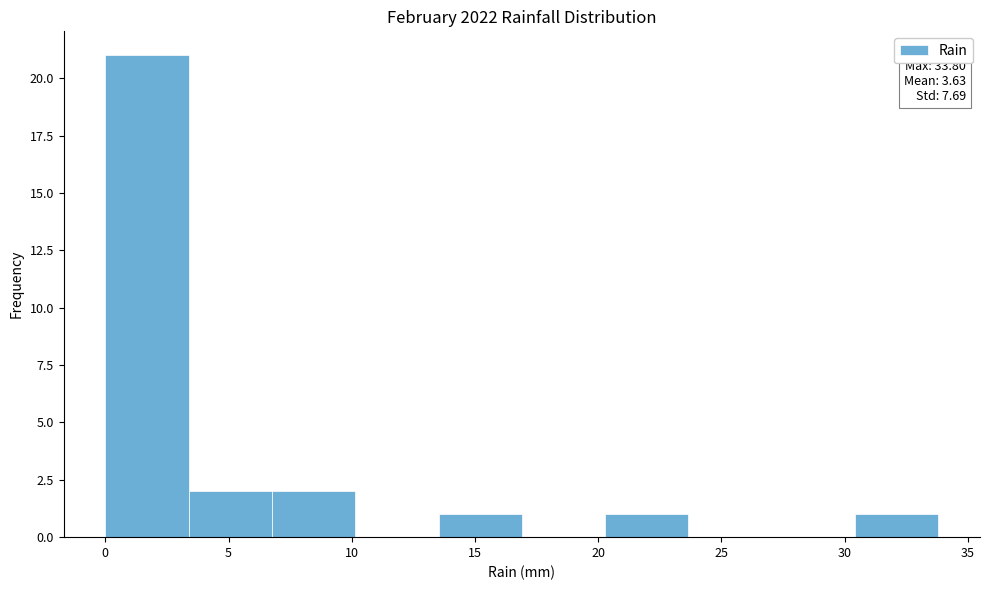

Over which range of the x-axis is the bar tallest?

0.0 to 3.5